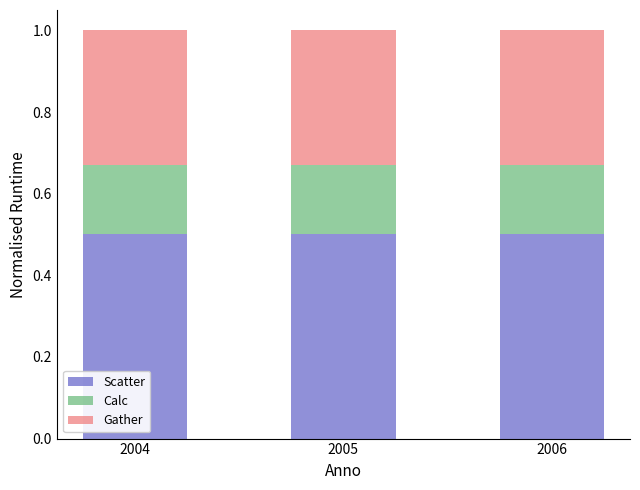

What is the total value across all series at 2005?

1.0